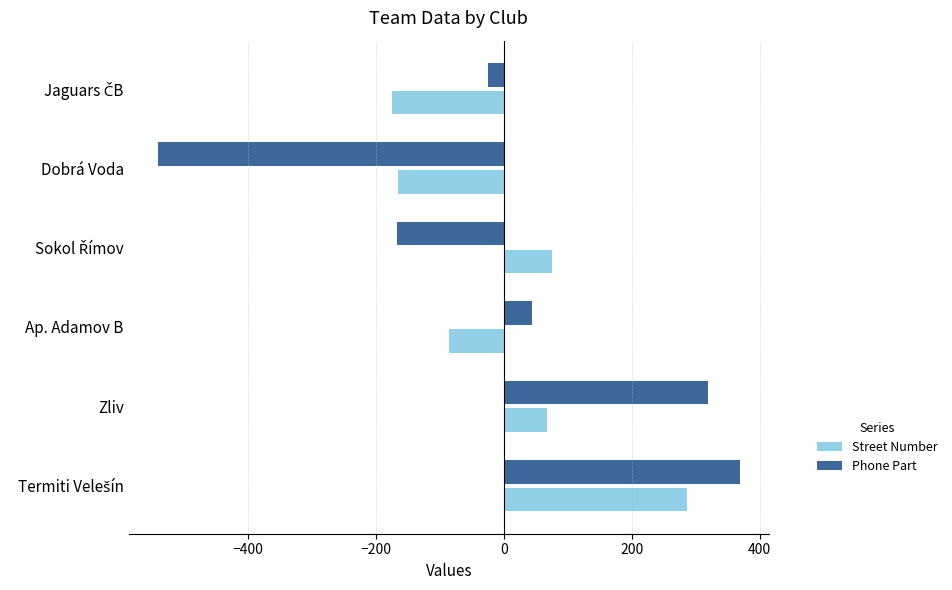

Where is Street Number nearest to the value 55?

Zliv